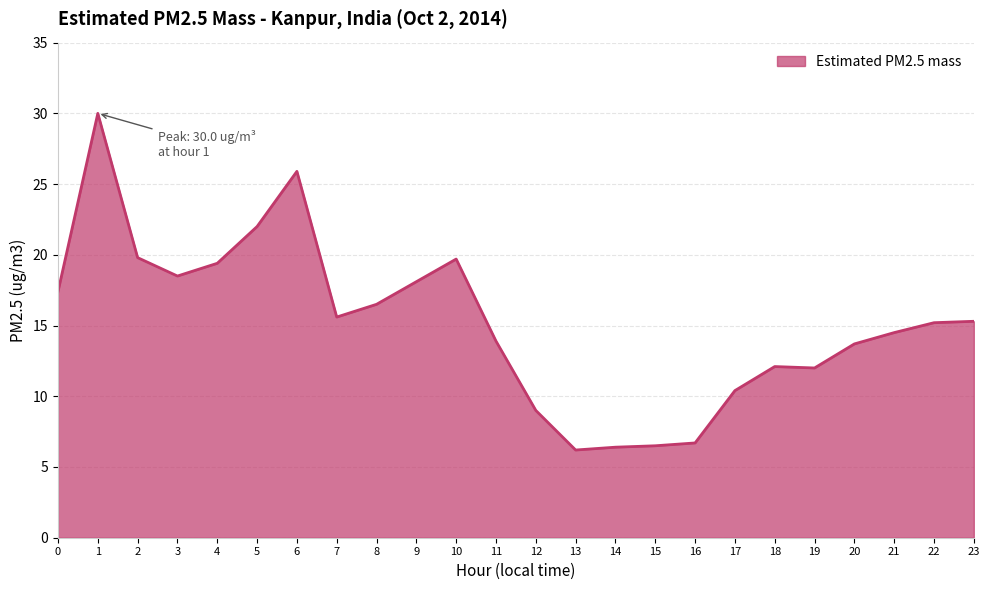

What is the minimum value shown in the chart?

6.2